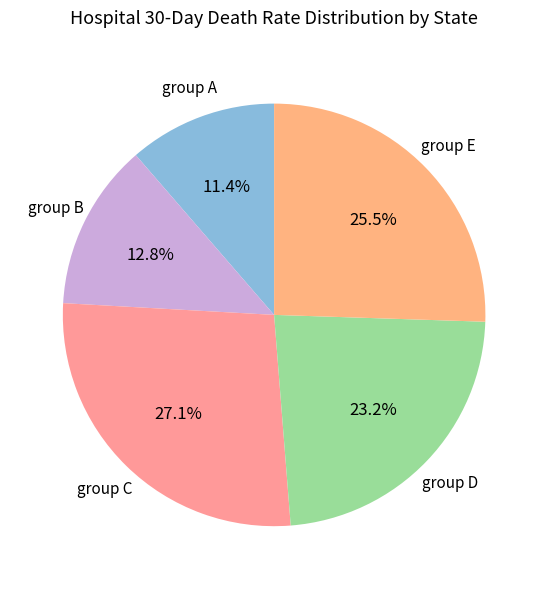

How many segments does this pie chart have?

5